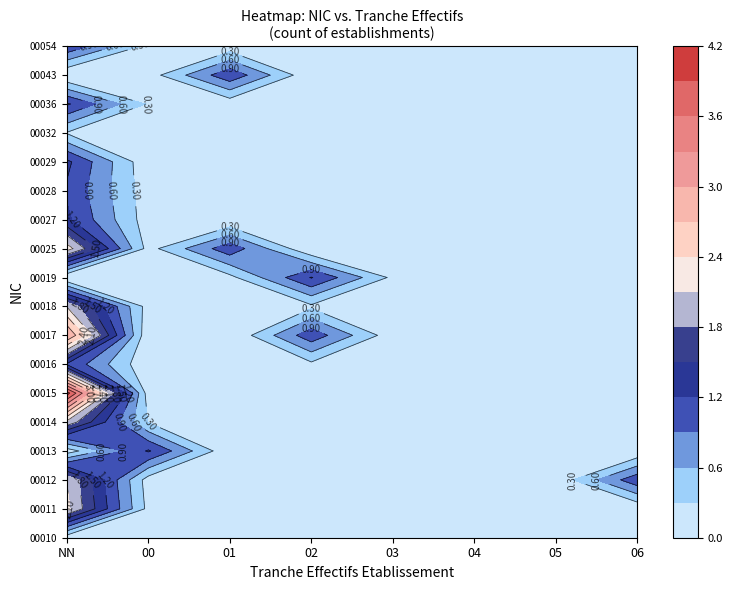

Rank the series by their maximum value, from highest to lowest.

00015, 00017, 00011, 00012, 00014, 00018, 00025, 00013, 00016, 00019, 00027, 00028, 00029, 00036, 00043, 00054, 00010, 00032